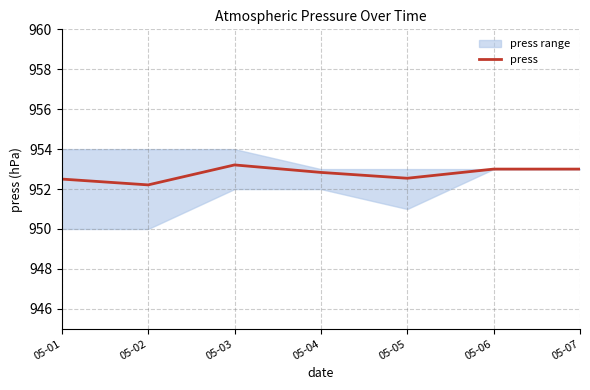

How many points are lower than both their immediate neighbors (excluding endpoints)?

2